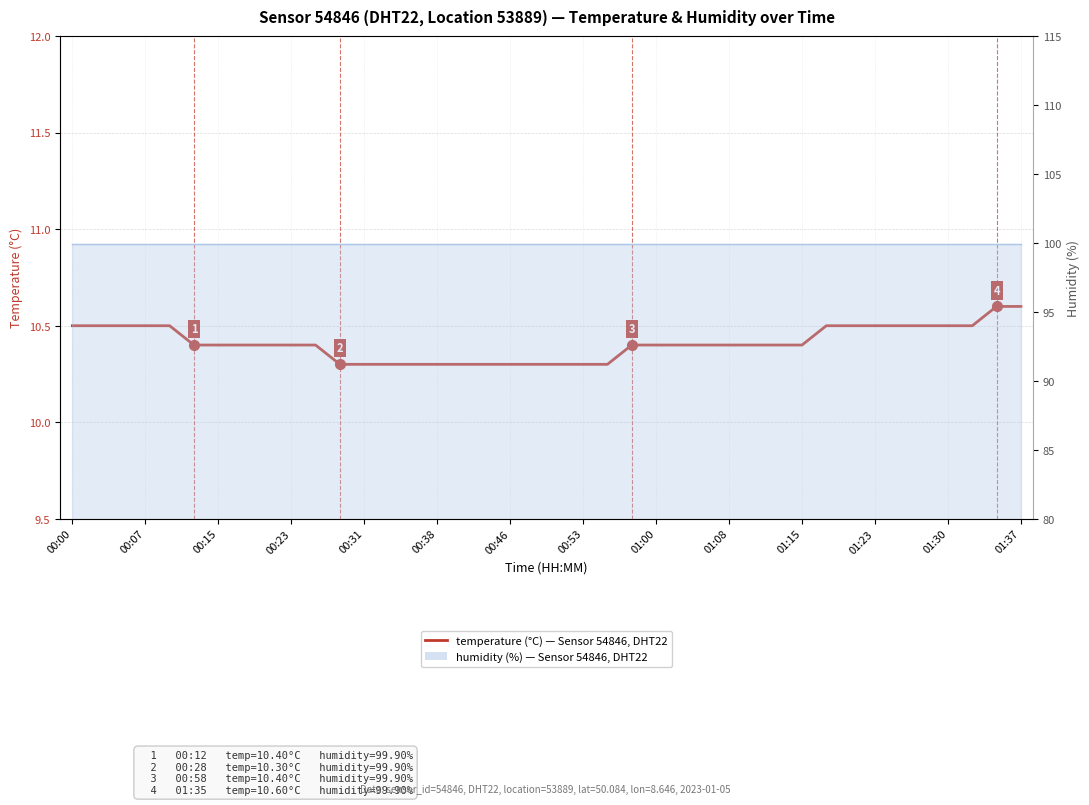

Reading right to left, list all the values displayed in this chart.

10.6	10.6	10.5	10.5	10.5	10.5	10.5	10.5	10.5	10.4	10.4	10.4	10.4	10.4	10.4	10.4	10.4	10.3	10.3	10.3	10.3	10.3	10.3	10.3	10.3	10.3	10.3	10.3	10.3	10.4	10.4	10.4	10.4	10.4	10.4	10.5	10.5	10.5	10.5	10.5